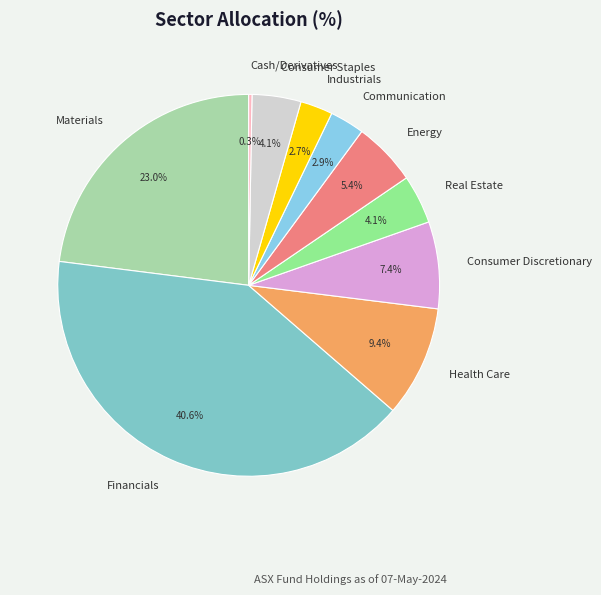

What percentage is the Energy slice, to the nearest percent?

5%